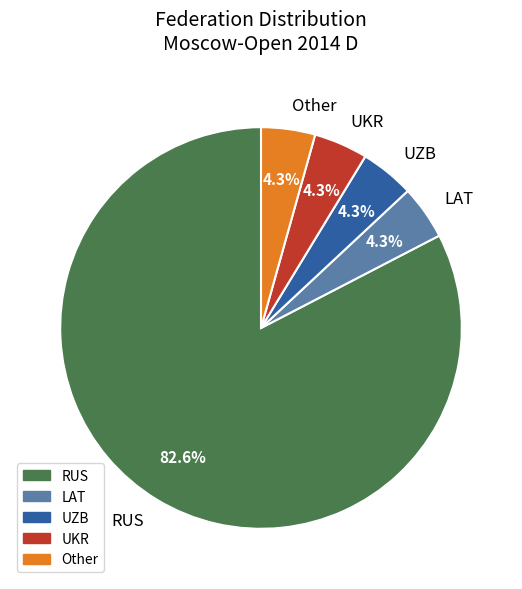

To the nearest percent, what is the difference between the largest and smallest slice percentages?

78%